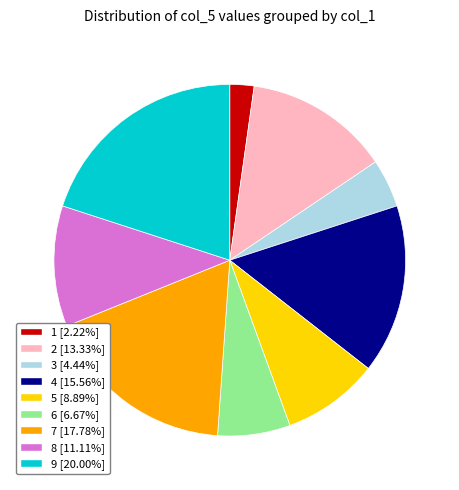

Rank the categories by value from lowest to highest.

1, 3, 6, 5, 8, 2, 4, 7, 9